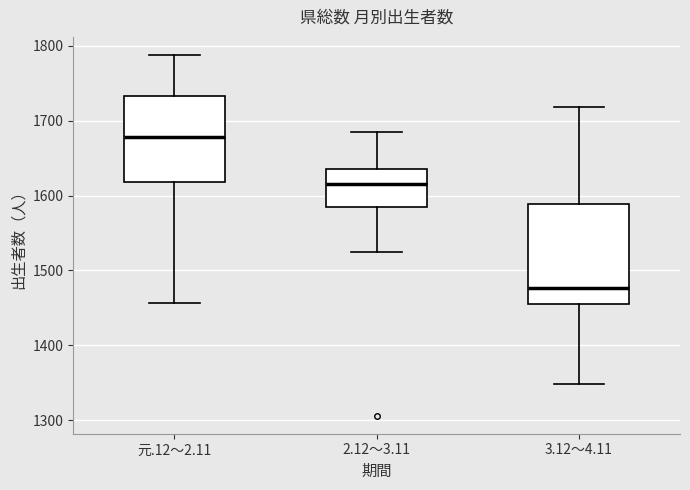

Comparing the boxes themselves (not the whiskers), which one is the tallest?

3.12～4.11